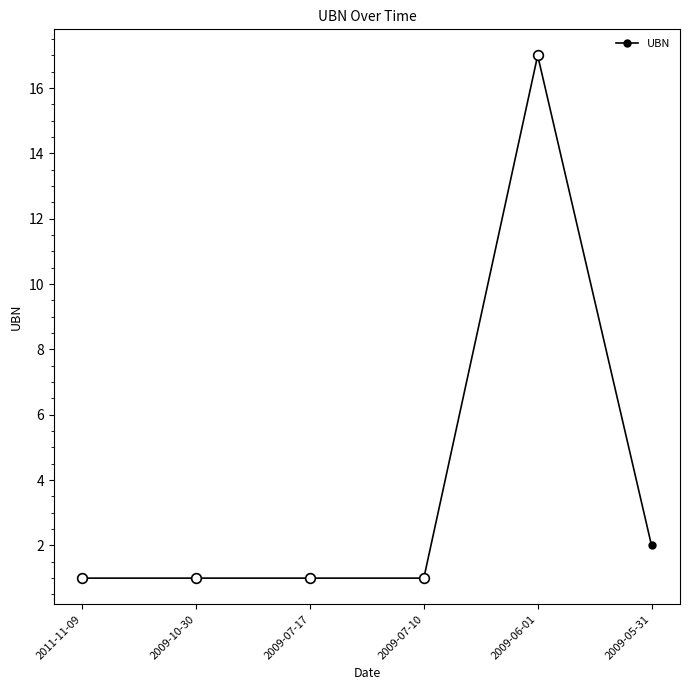

What is the label of the 5th point from the right?

2009-10-30